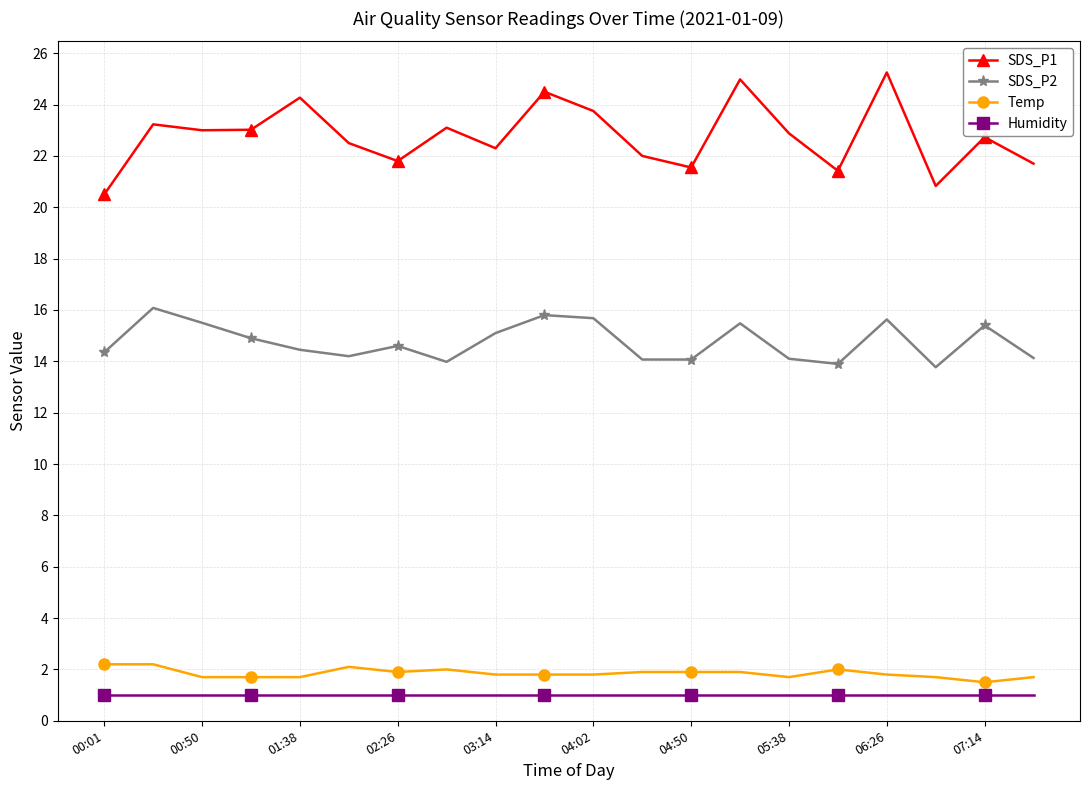

How many data points does each series have?

20